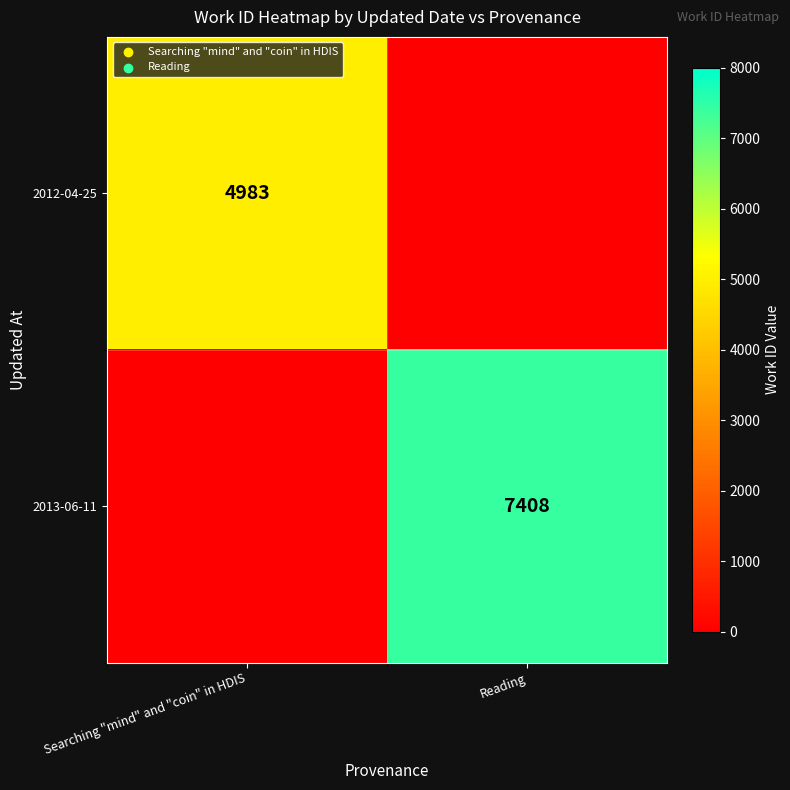

Count the number of categories in the chart.

2